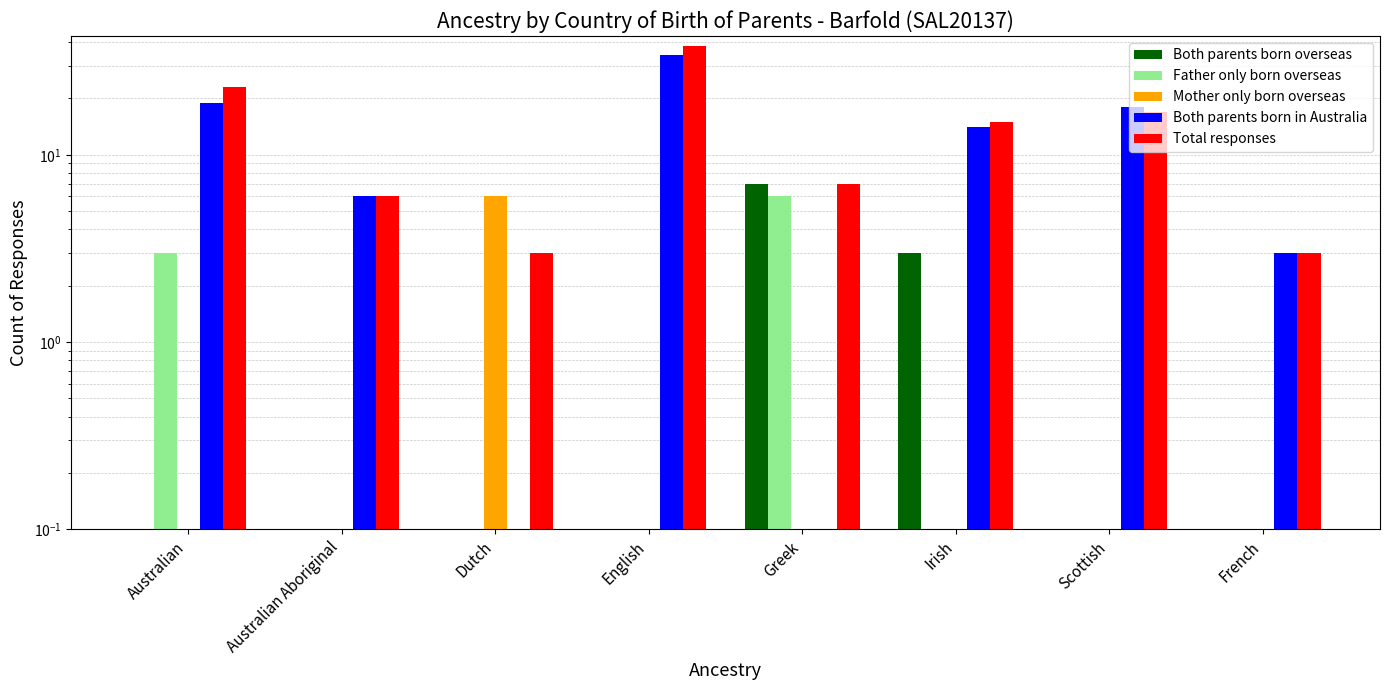

What is the label of the 2nd bar from the right?

Scottish